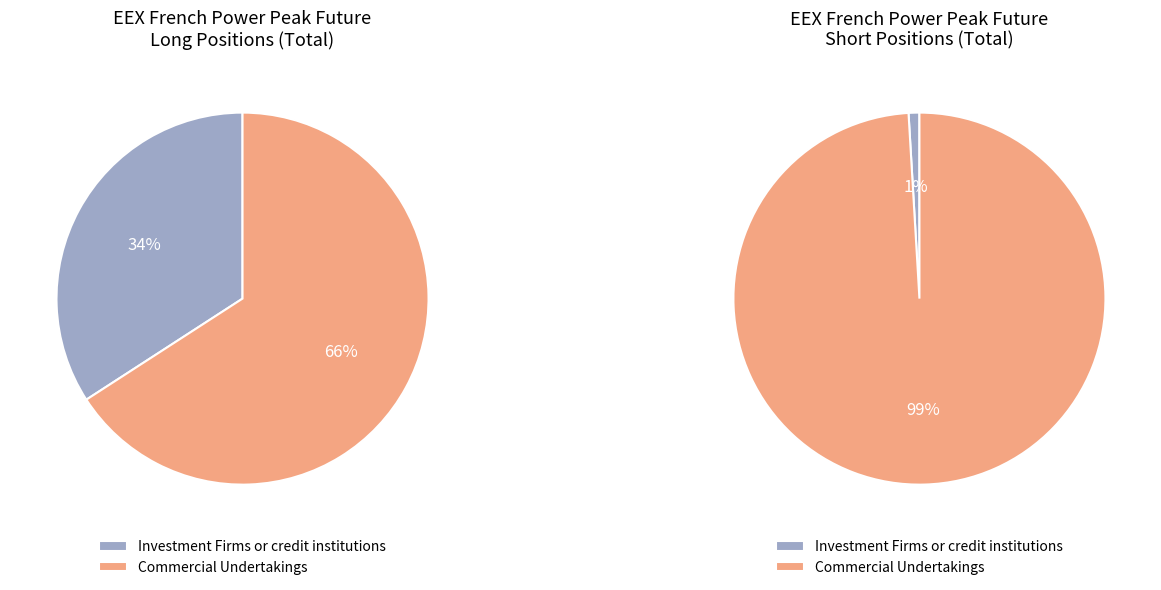

Which slice is the largest?

Commercial Undertakings